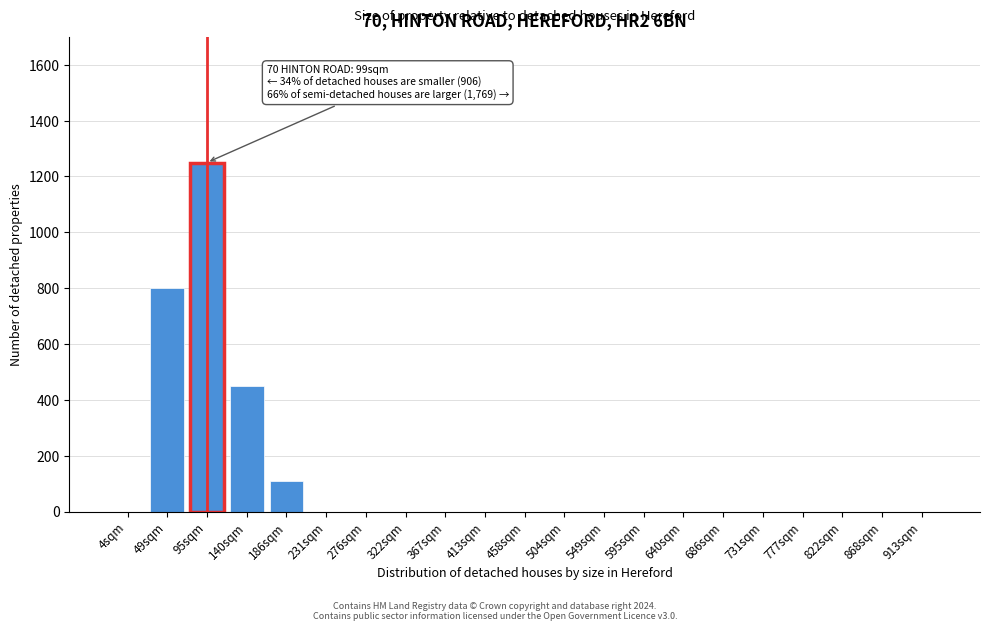

Reading left to right, list all the values displayed in this chart.

4sqm=0	49sqm=800	95sqm=1250	140sqm=450	186sqm=110	231sqm=0	276sqm=0	322sqm=0	367sqm=0	413sqm=0	458sqm=0	504sqm=0	549sqm=0	595sqm=0	640sqm=0	686sqm=0	731sqm=0	777sqm=0	822sqm=0	868sqm=0	913sqm=0